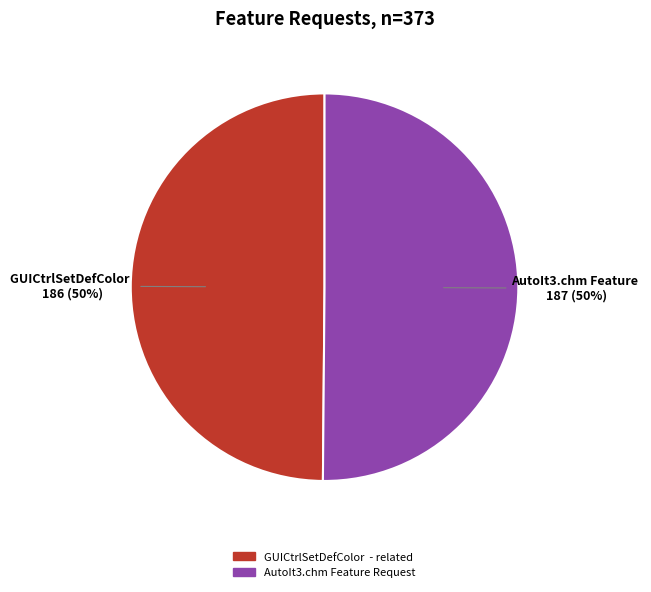

The GUICtrlSetDefColor - related slice represents 43% of the pie. True or false?

False